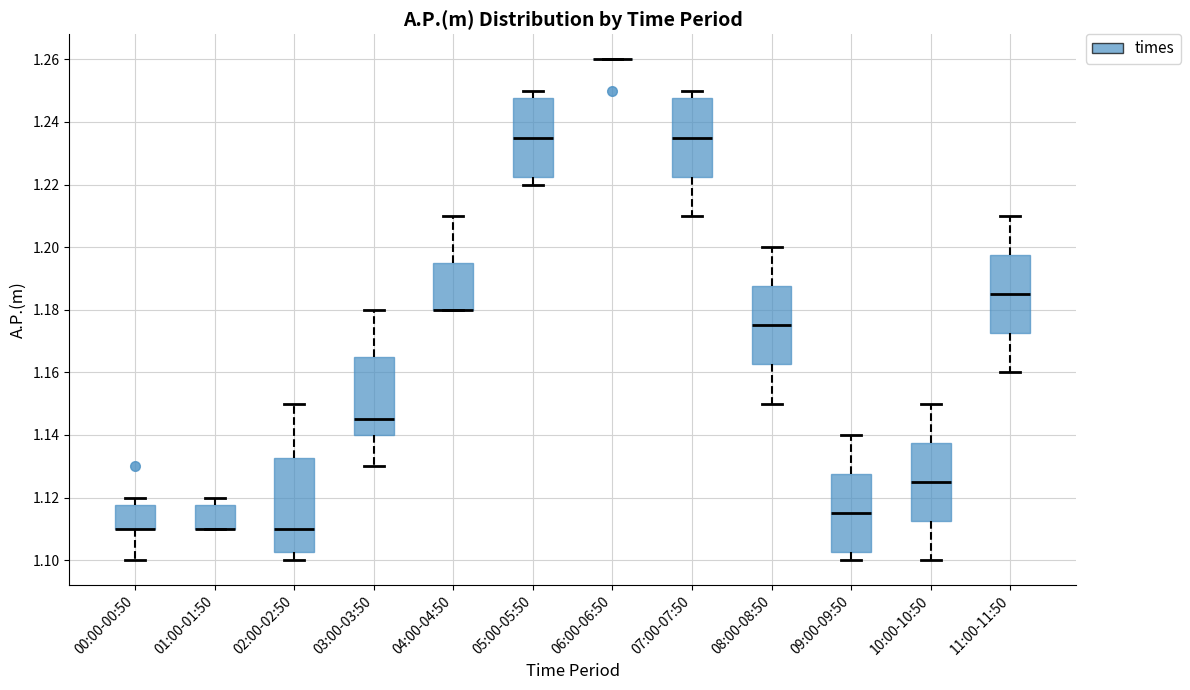

Comparing the boxes themselves (not the whiskers), which one is the tallest?

02:00-02:50